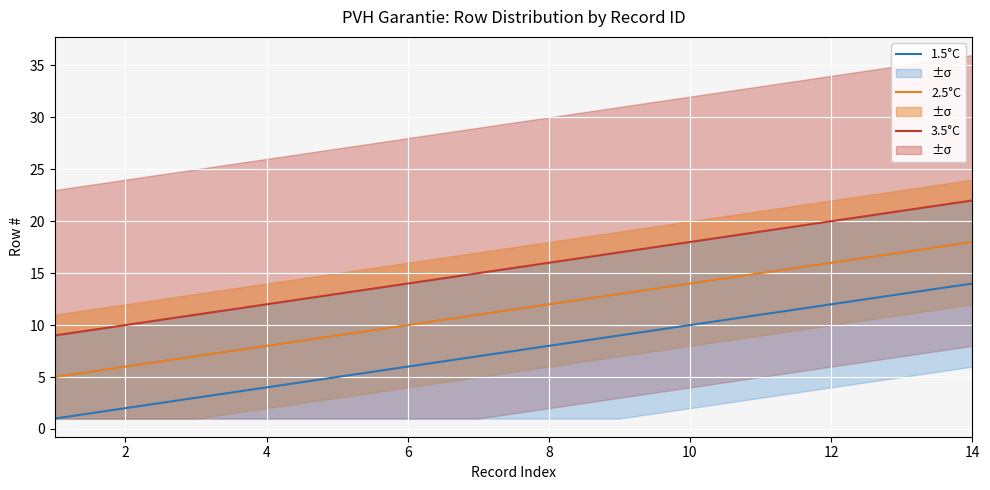

What are all the series names shown in the legend?

3.5°C, 2.5°C, 1.5°C